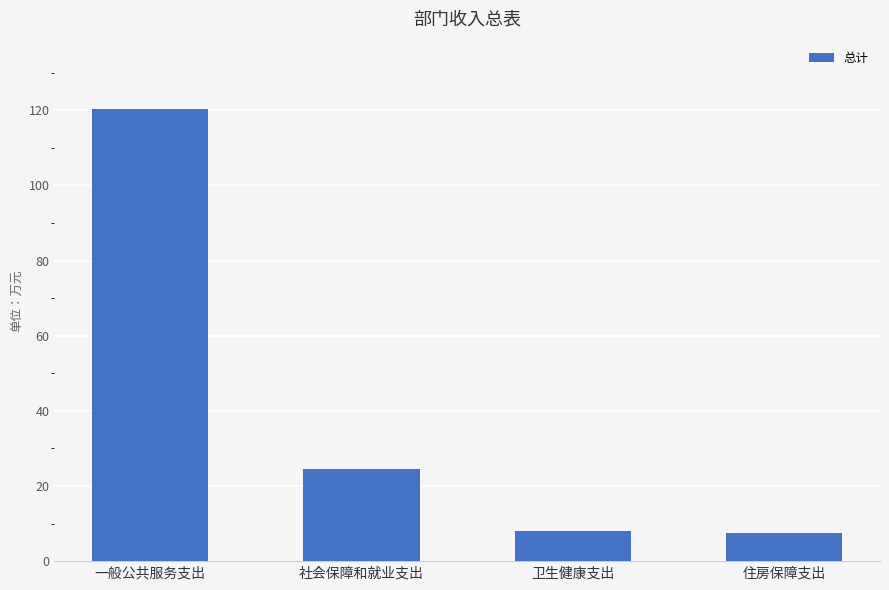

What is the ratio of the value at 社会保障和就业支出 to the value at 一般公共服务支出?

0.2